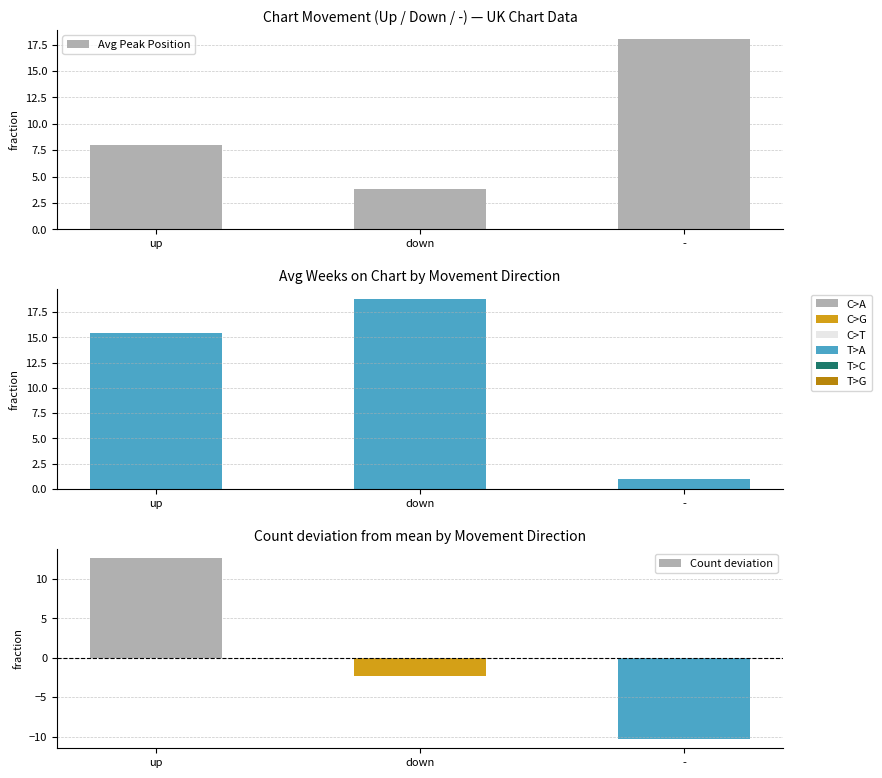

Where is Avg Weeks on Chart nearest to the value 9?

up